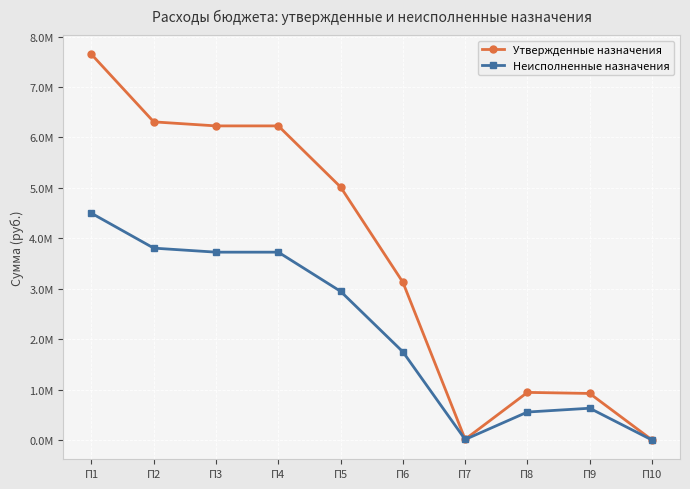

Does the chart have visible grid lines?

Yes